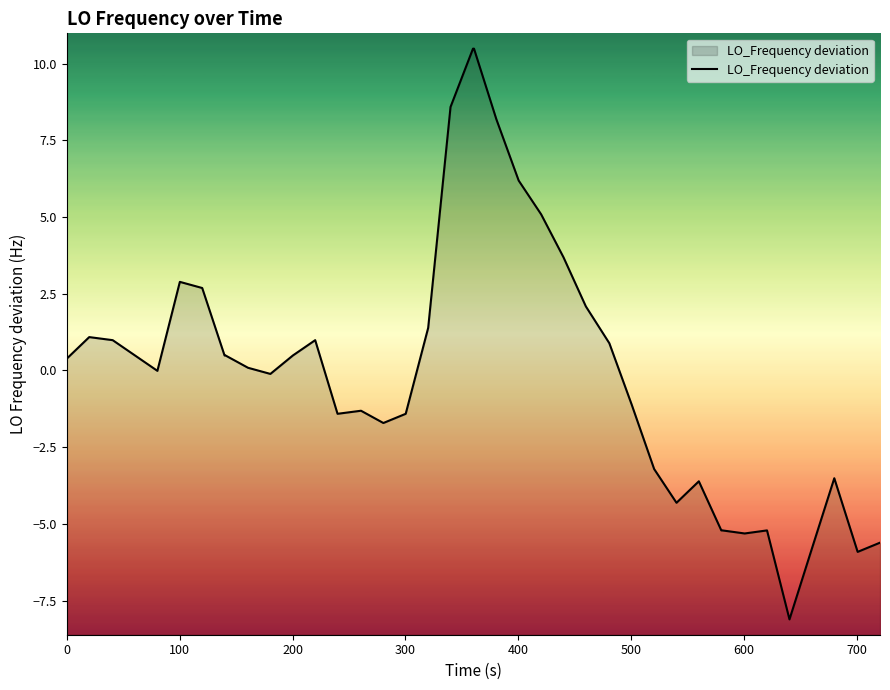

How many lines are shown in the chart?

1